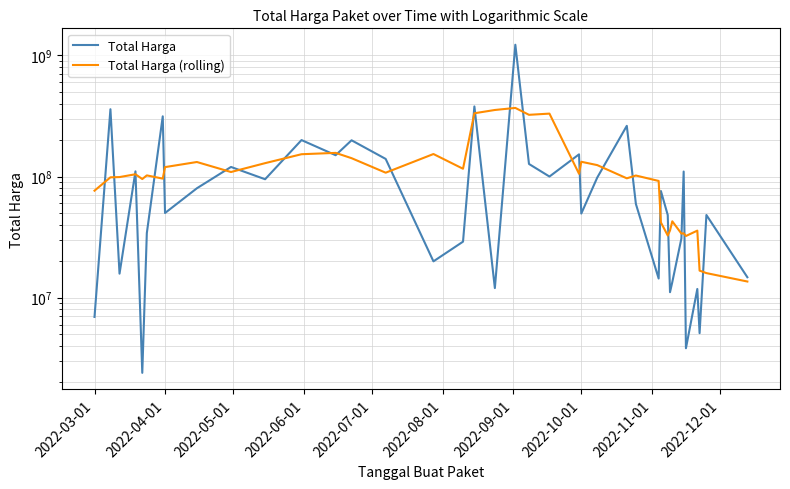

True or false: Total Harga (rolling) has more than 1 points higher than both neighbors.

True